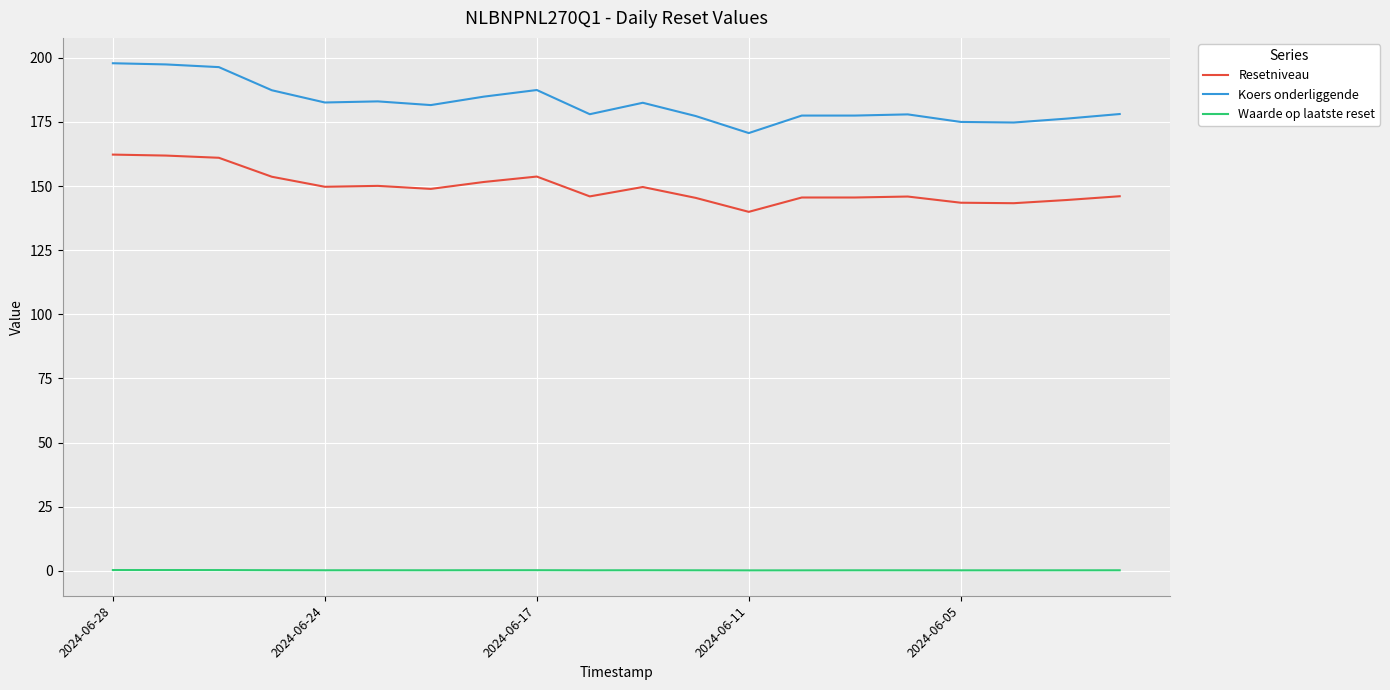

Which series has the widest spread of values?

Koers onderliggende